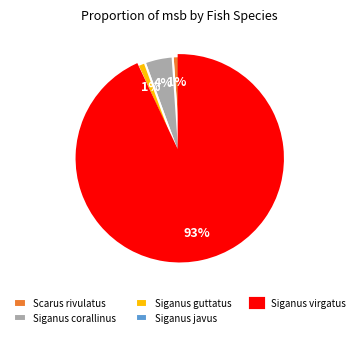

What percentage is the Scarus rivulatus slice, to the nearest percent?

1%